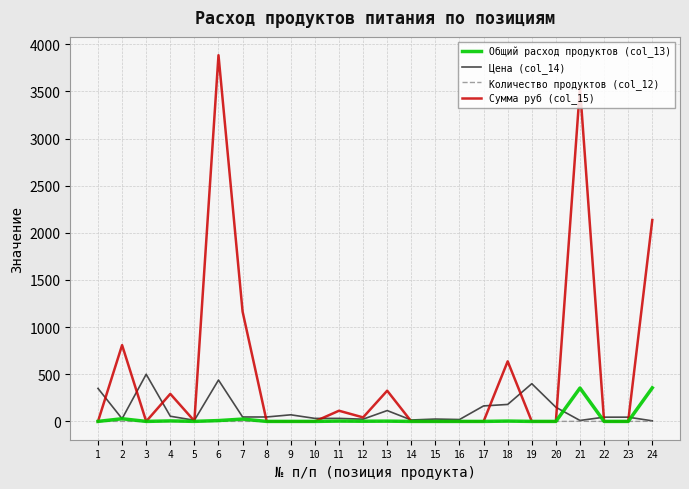

Which series has the largest range (max minus min)?

Сумма руб (col_15)